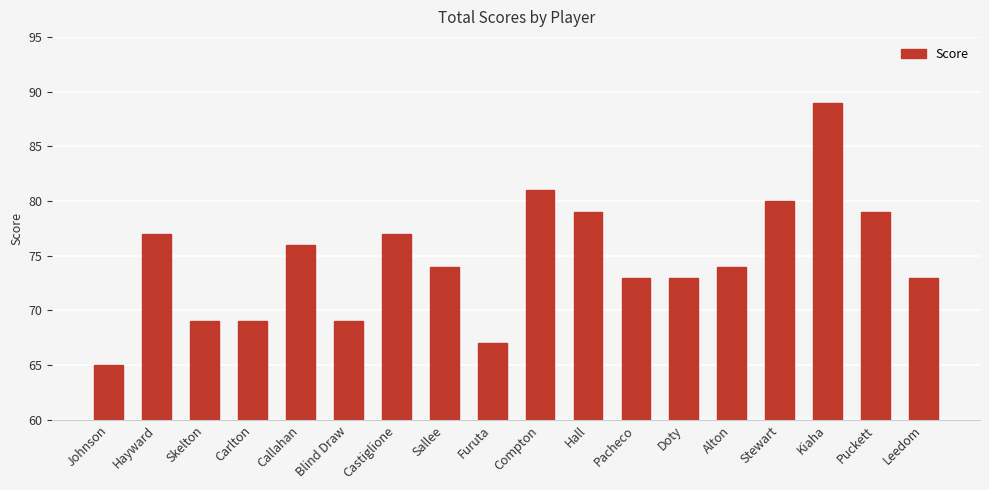

Is it true that the value at Doty is 73?

True